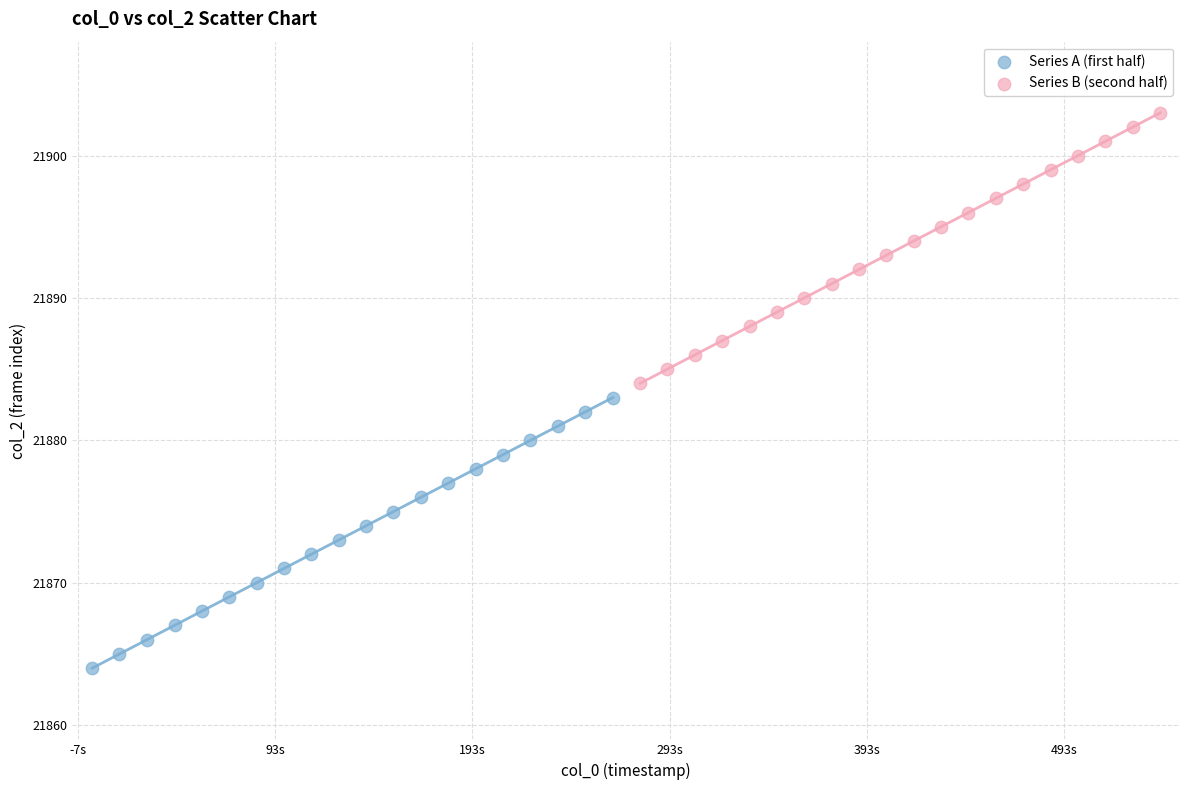

Which series reaches the minimum Y coordinate?

Series A (first half)